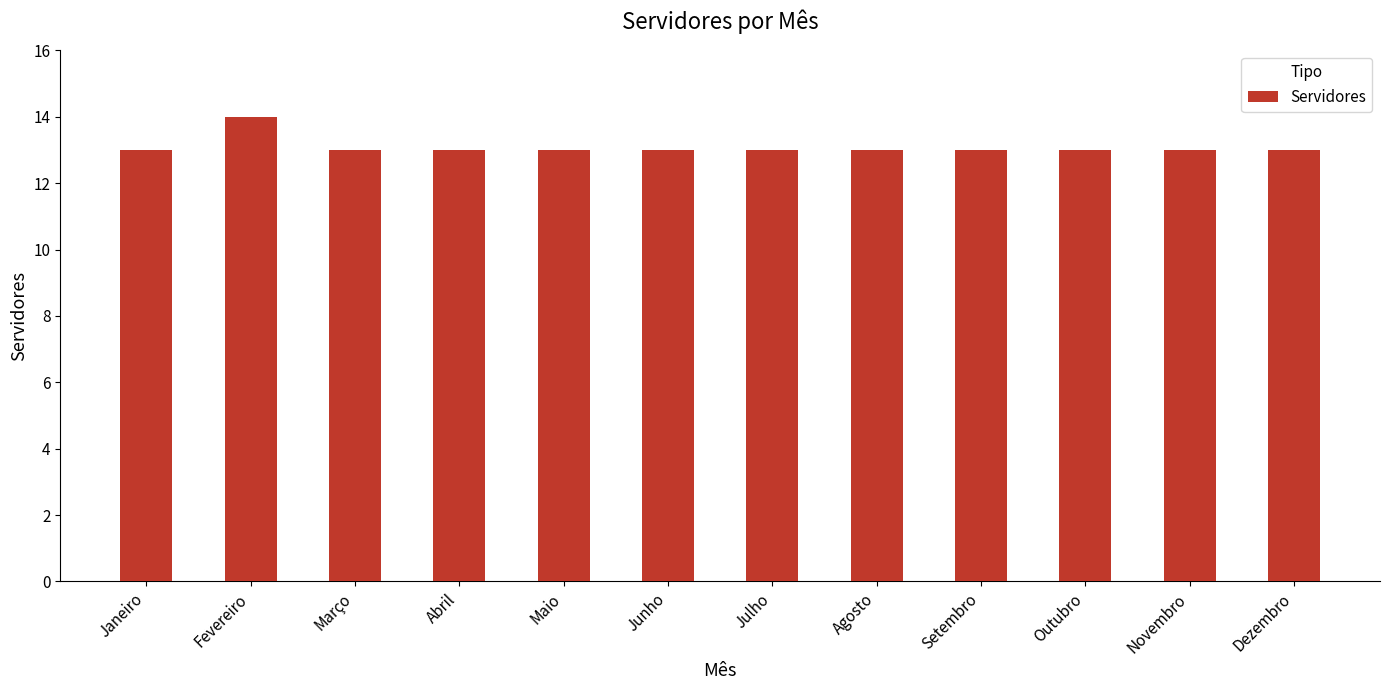

What is the sum of all values?

157